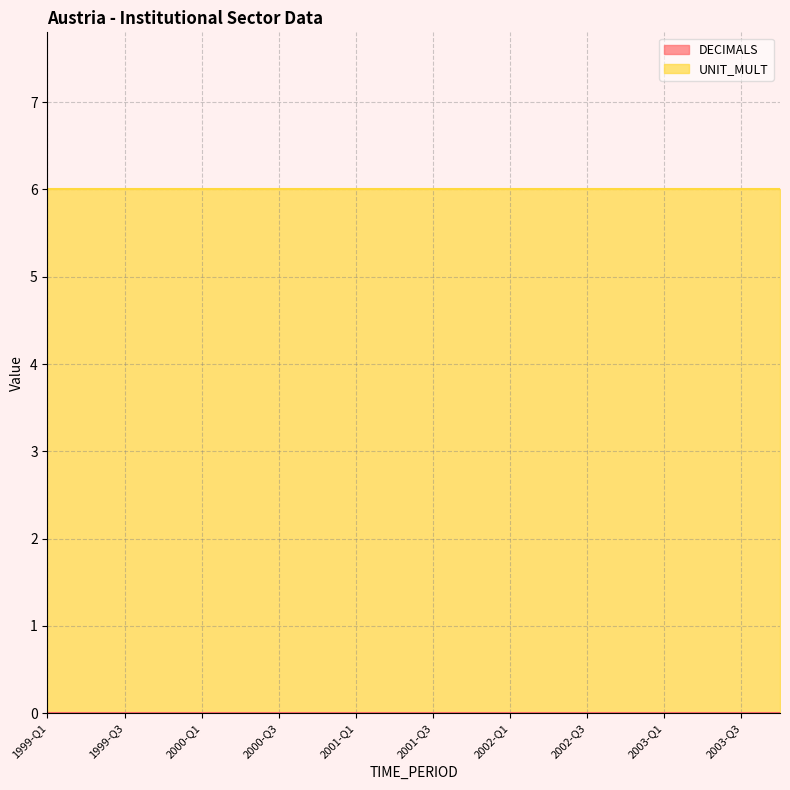

Reading right to left, transcribe all the data shown in this chart.

DECIMALS: 0	0	0	0	0	0	0	0	0	0	0	0	0	0	0	0	0	0	0	0
UNIT_MULT: 6	6	6	6	6	6	6	6	6	6	6	6	6	6	6	6	6	6	6	6